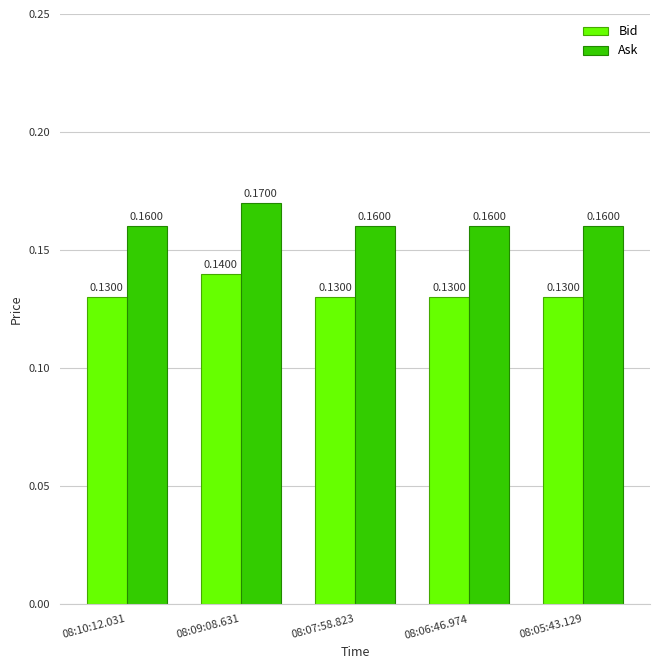

Are the bars horizontal?

No